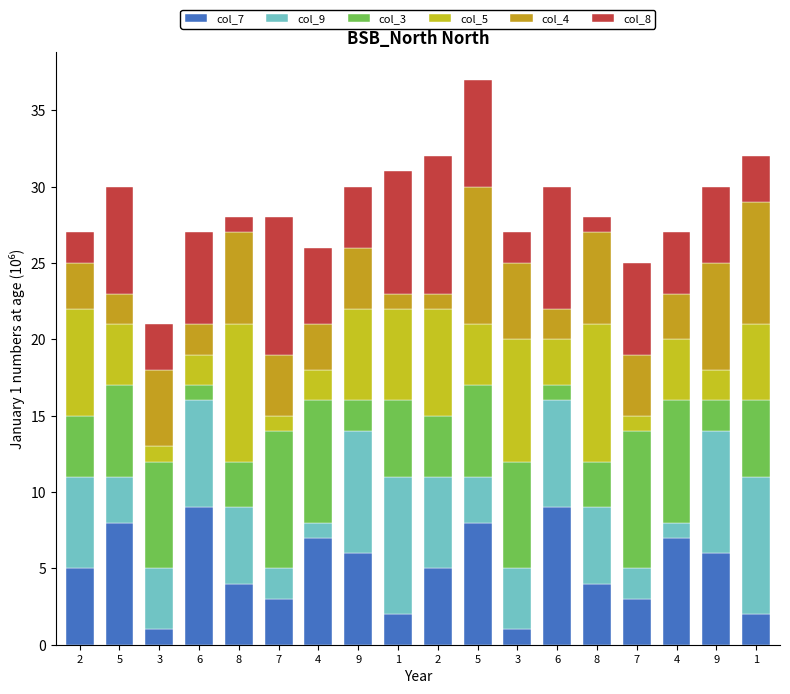

At 7, list the series in order from smallest to largest.

col_5, col_9, col_7, col_4, col_3, col_8